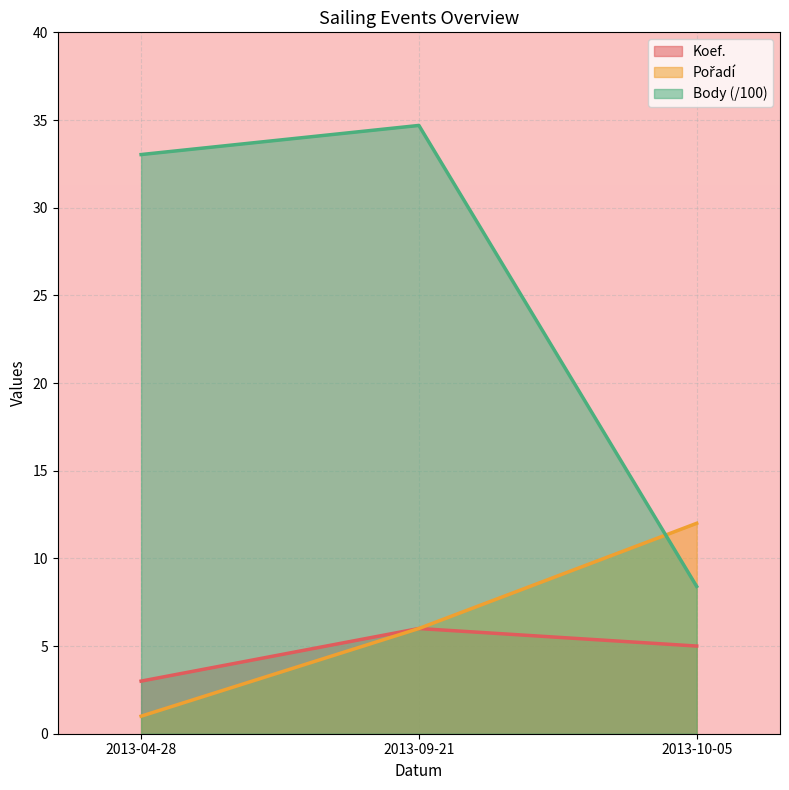

What is the lowest value of the Koef. series?

3.0